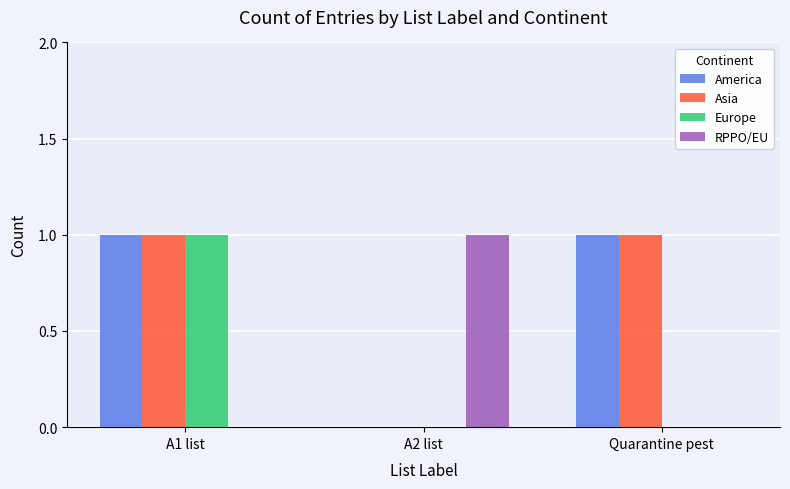

How many groups of bars are there?

3